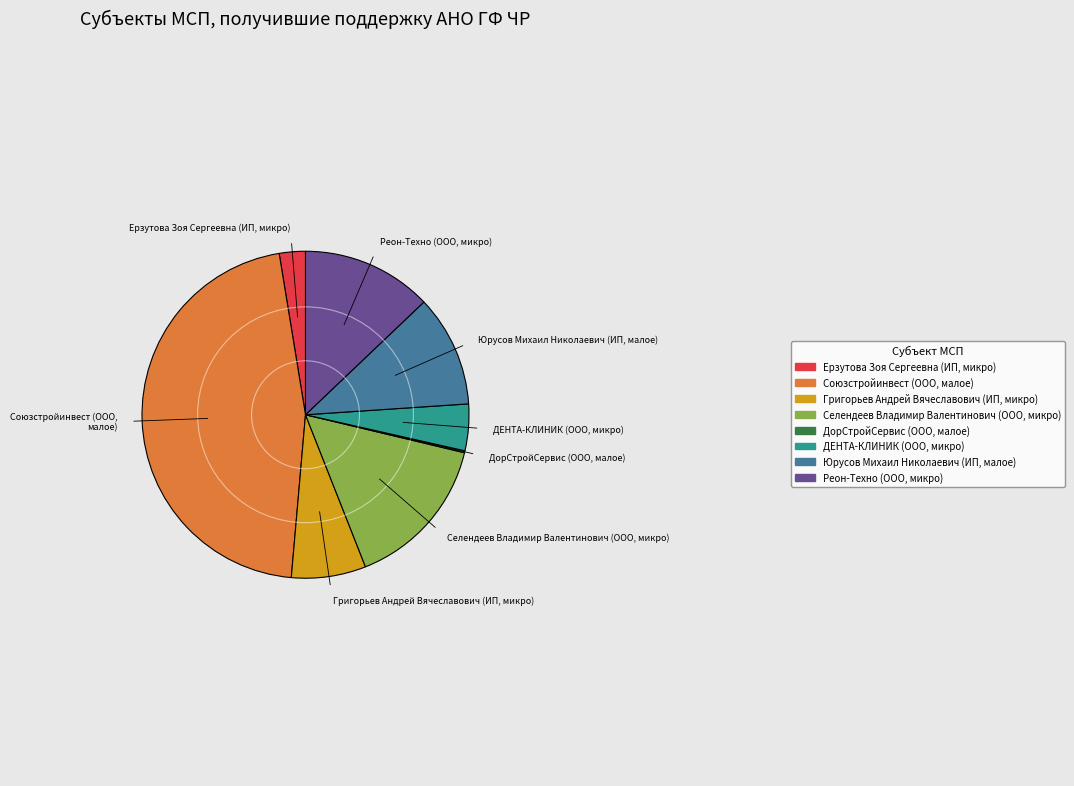

What is the largest slice in the pie chart?

Союзстройинвест (ООО, малое)